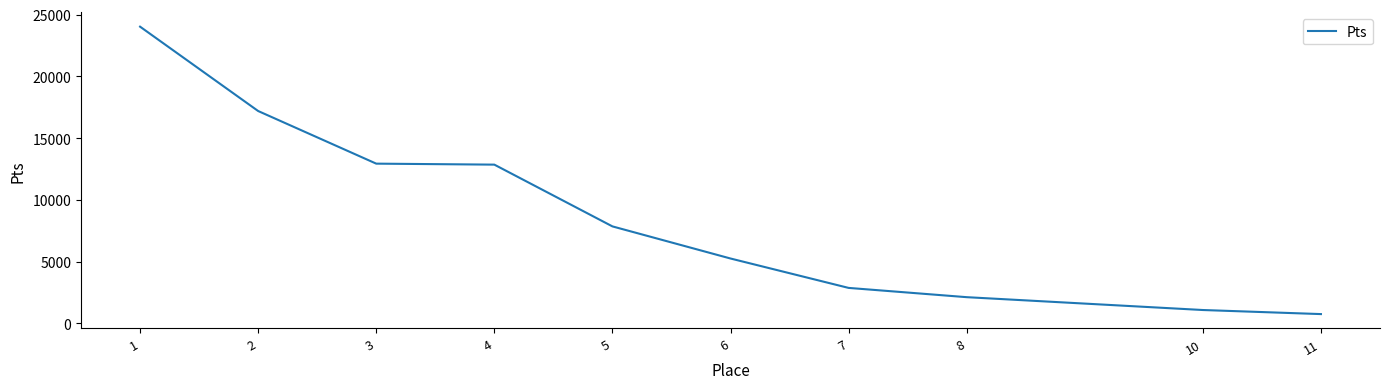

How many categories are shown in the chart?

10